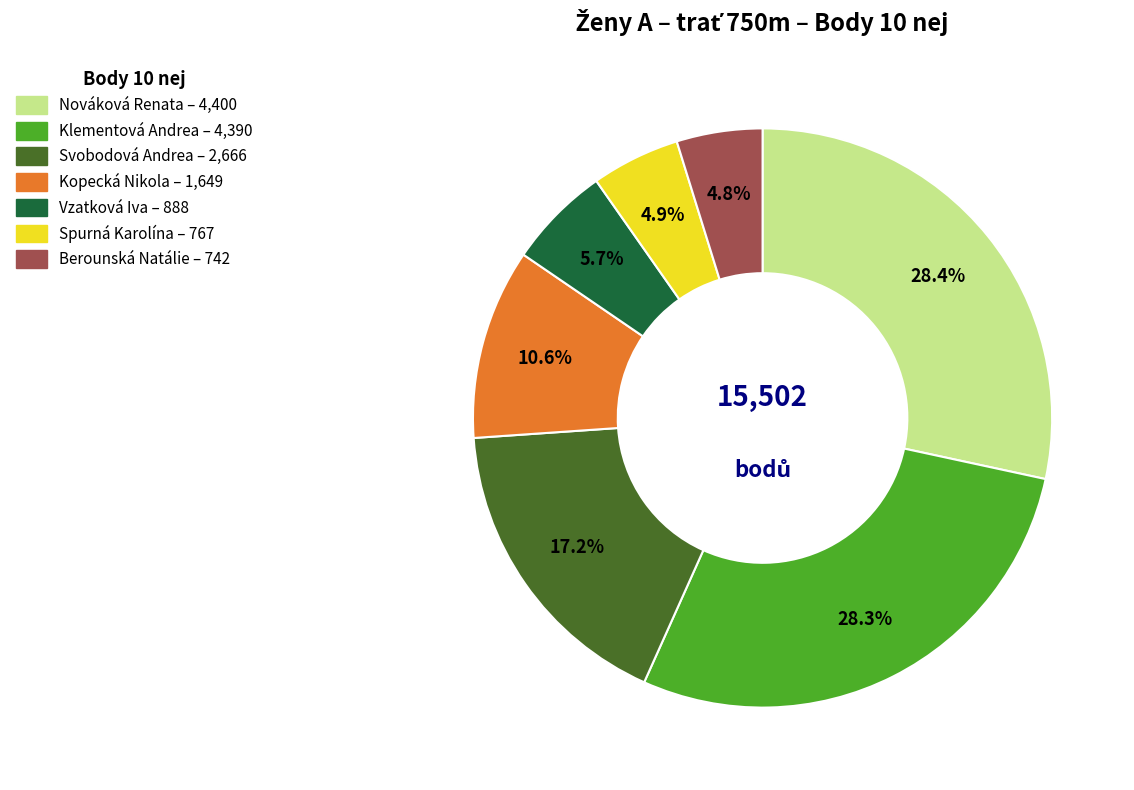

Which has a higher value, Spurná Karolína or Vzatková Iva?

Vzatková Iva